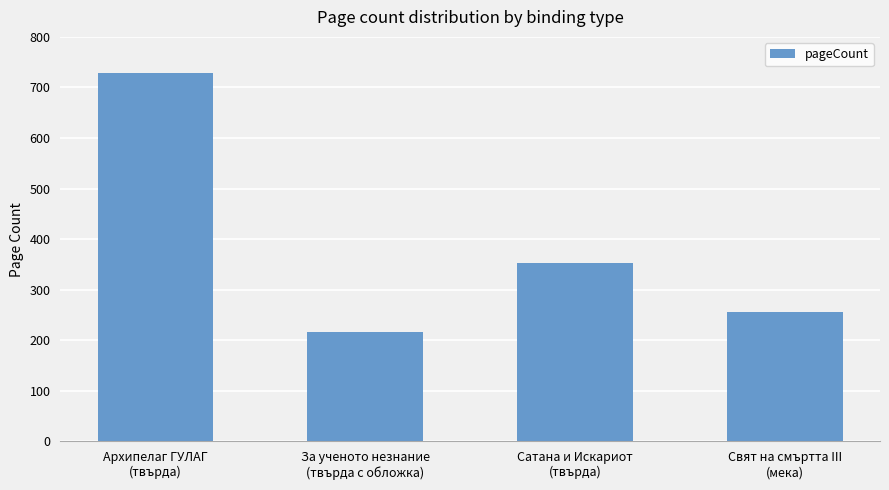

List the labels in order of value, smallest first.

За ученото незнание
(твърда с обложка), Свят на смъртта III
(мека), Сатана и Искариот
(твърда), Архипелаг ГУЛАГ
(твърда)